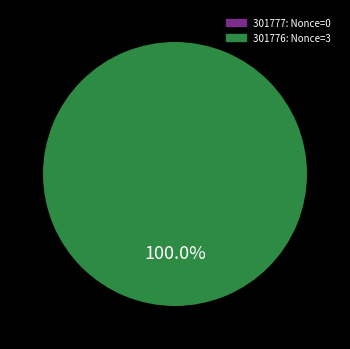

Does any single category account for the majority?

Yes